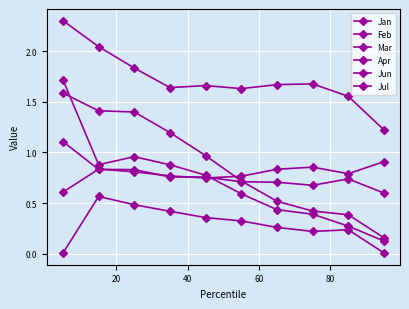

Is this an area chart (filled region under the line)?

No